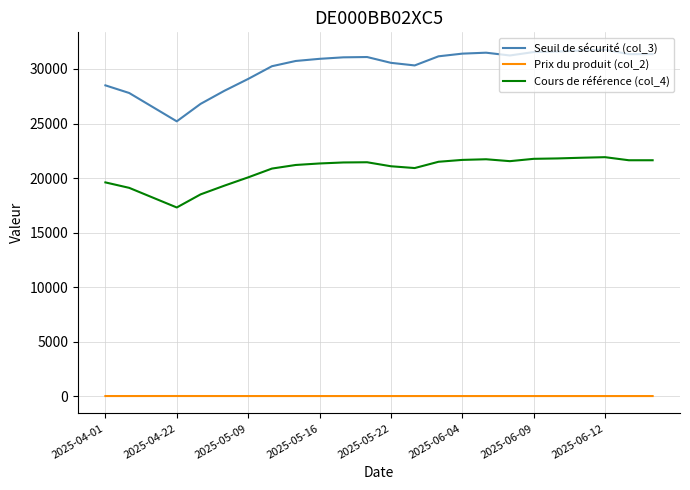

Rank the series by their maximum value, from highest to lowest.

Seuil de sécurité (col_3), Cours de référence (col_4), Prix du produit (col_2)